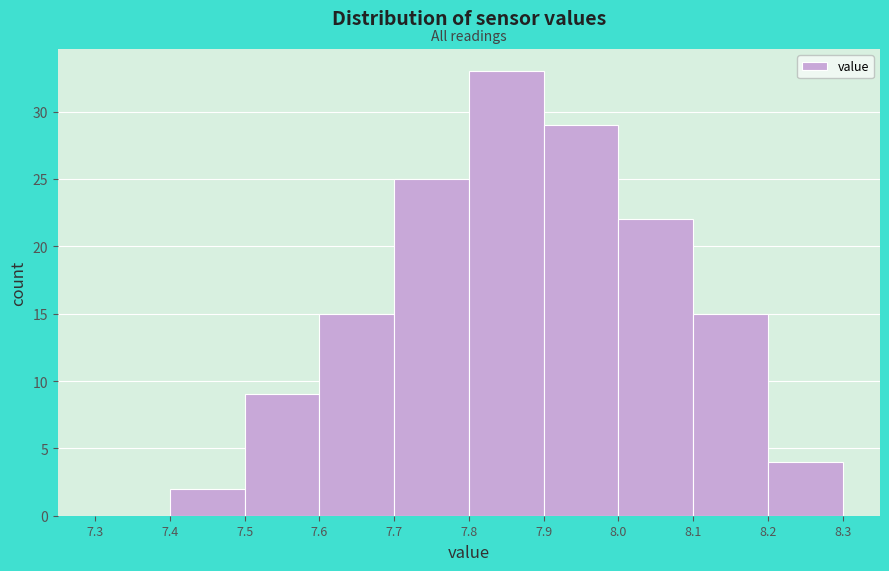

Reading left to right, list every bar in this chart as the range it spans on the x-axis followed by its height. The values are not printed on the chart, so give them approximately, as read against the axis.

7.3 to 7.4: 0
7.4 to 7.5: 2
7.5 to 7.6: 9
7.6 to 7.7: 15
7.7 to 7.8: 25
7.8 to 7.9: 33
7.9 to 8.0: 29
8.0 to 8.1: 22
8.1 to 8.2: 15
8.2 to 8.3: 4